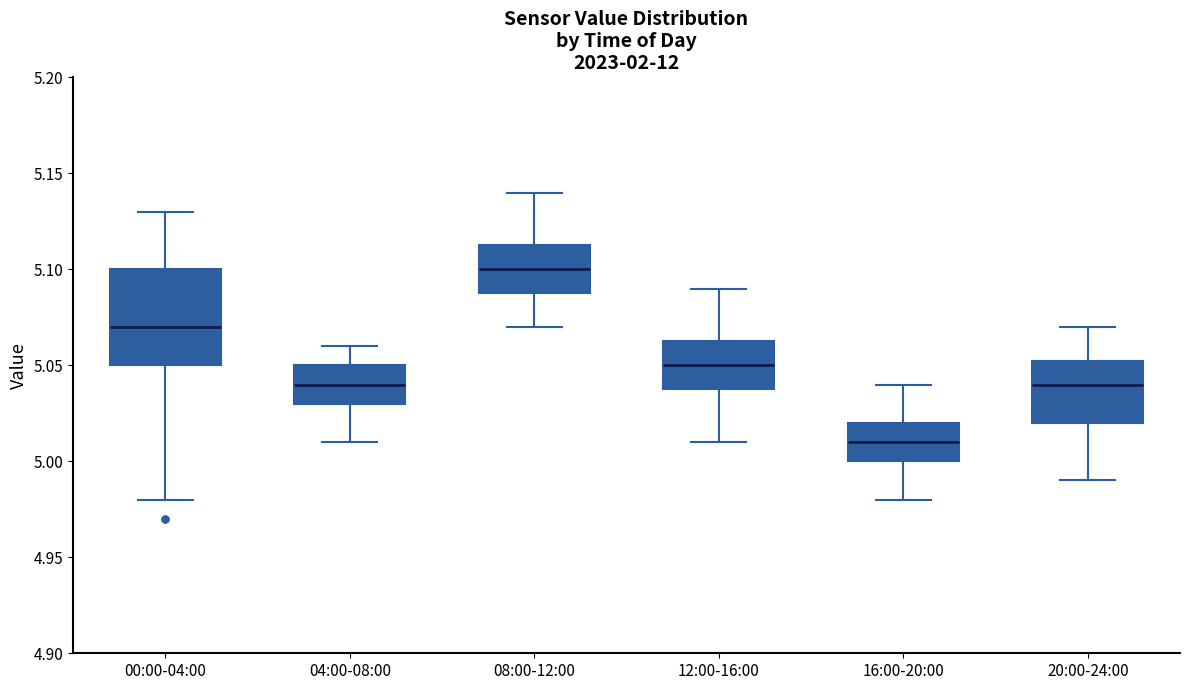

Where is the lower edge of the box for 04:00-08:00 on the y-axis? The values are not printed on the chart, so give them approximately, as read against the axis.

5.030